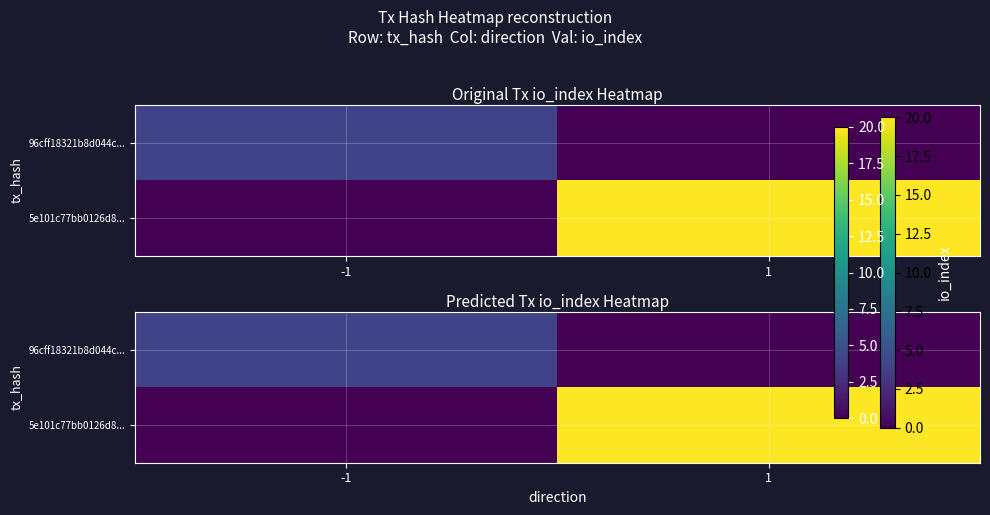

True or false: 5e101c77bb0126d8... has a value of 0 at -1.

True